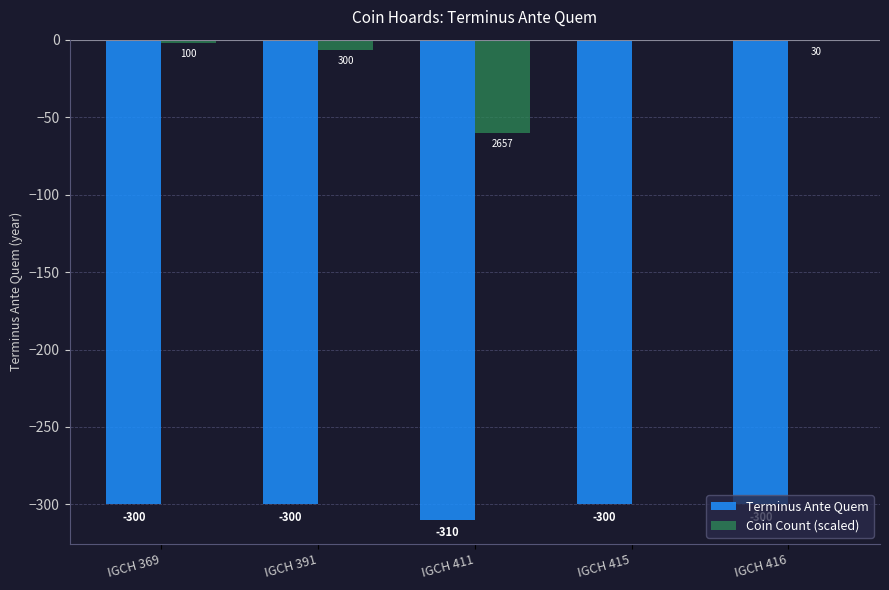

Which label corresponds to the largest value in the chart?

IGCH 415